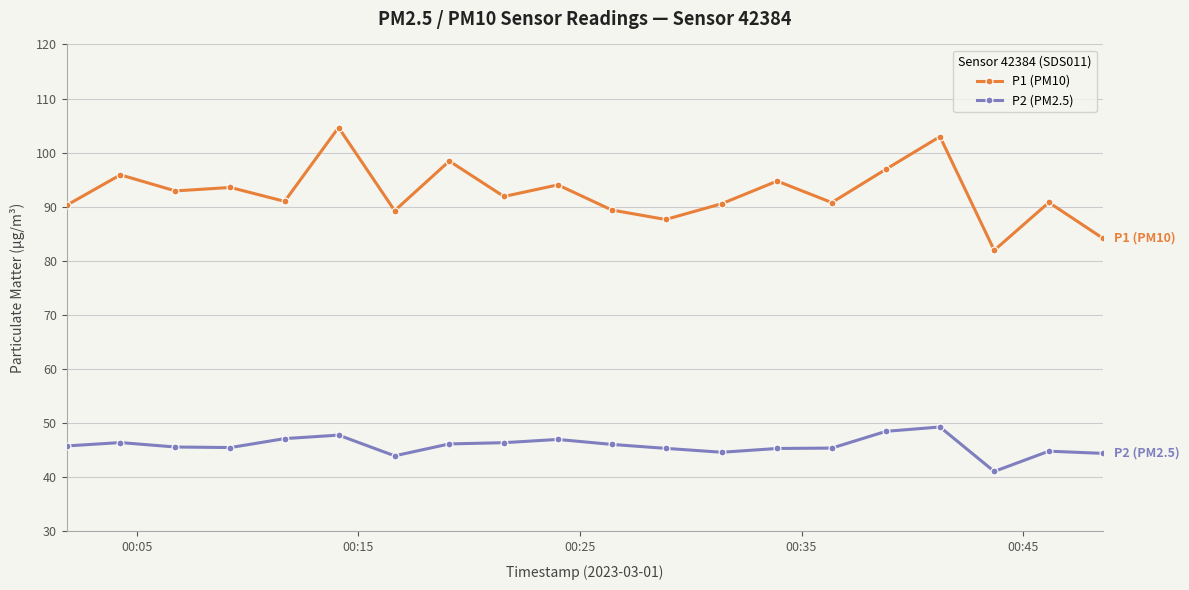

Rank the series by their maximum value, from lowest to highest.

P2 (PM2.5), P1 (PM10)